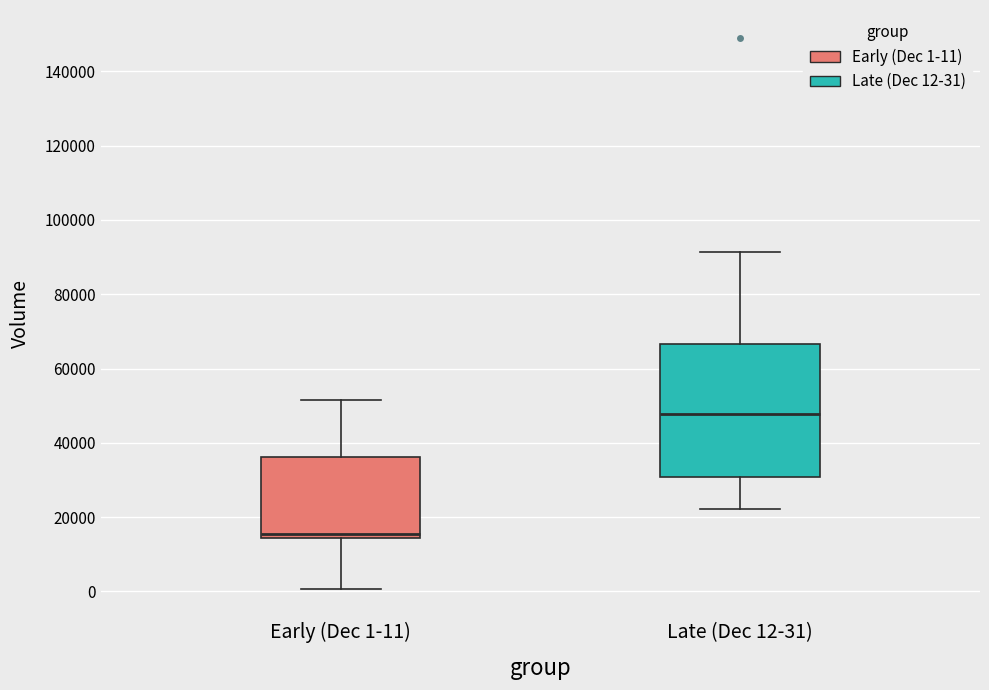

Reading left to right, transcribe this box plot: for each box, give where its median line is, the range the box spans, and where its two whiskers end, as read against the y-axis. The values are not printed on the chart, so give them approximately, as read against the axis.

Early (Dec 1-11): median 16000, box 14000 to 36000, whiskers 0 to 52000
Late (Dec 12-31): median 48000, box 30000 to 66000, whiskers 22000 to 92000